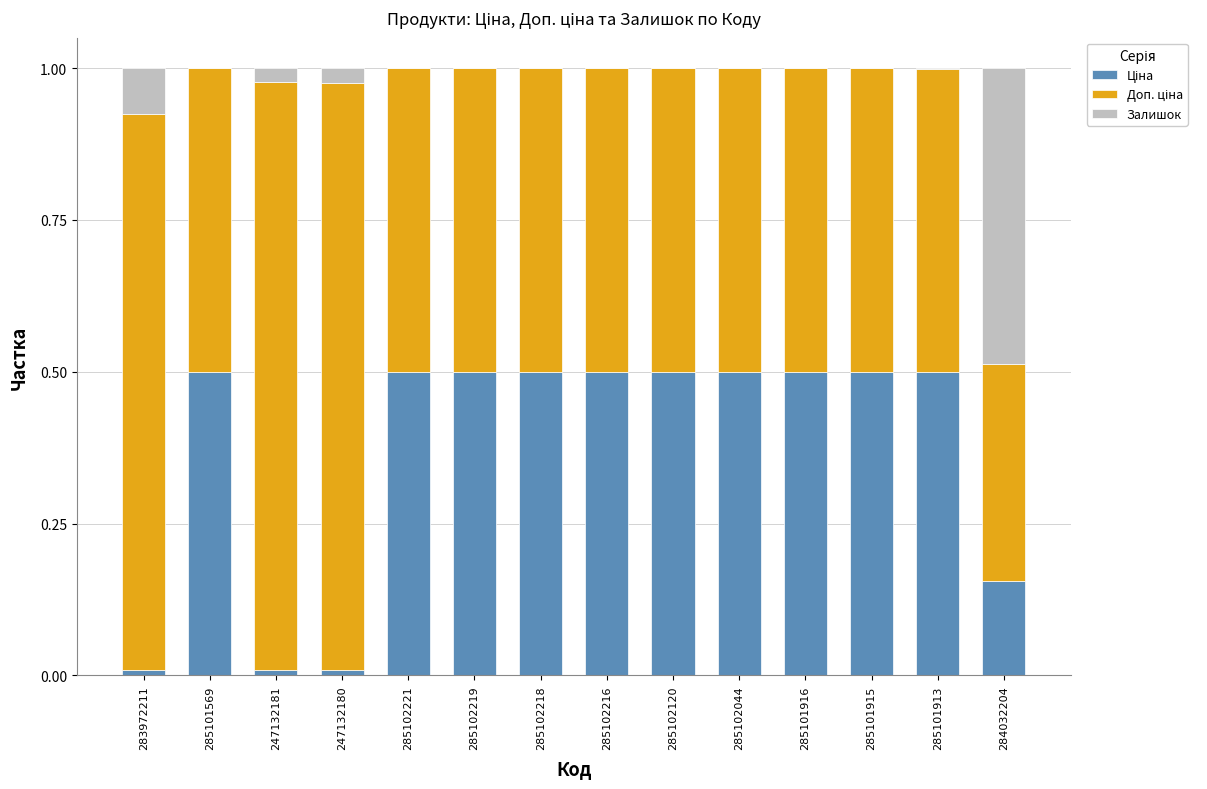

Which series changed the most between 247132180 and 285102120?

Ціна